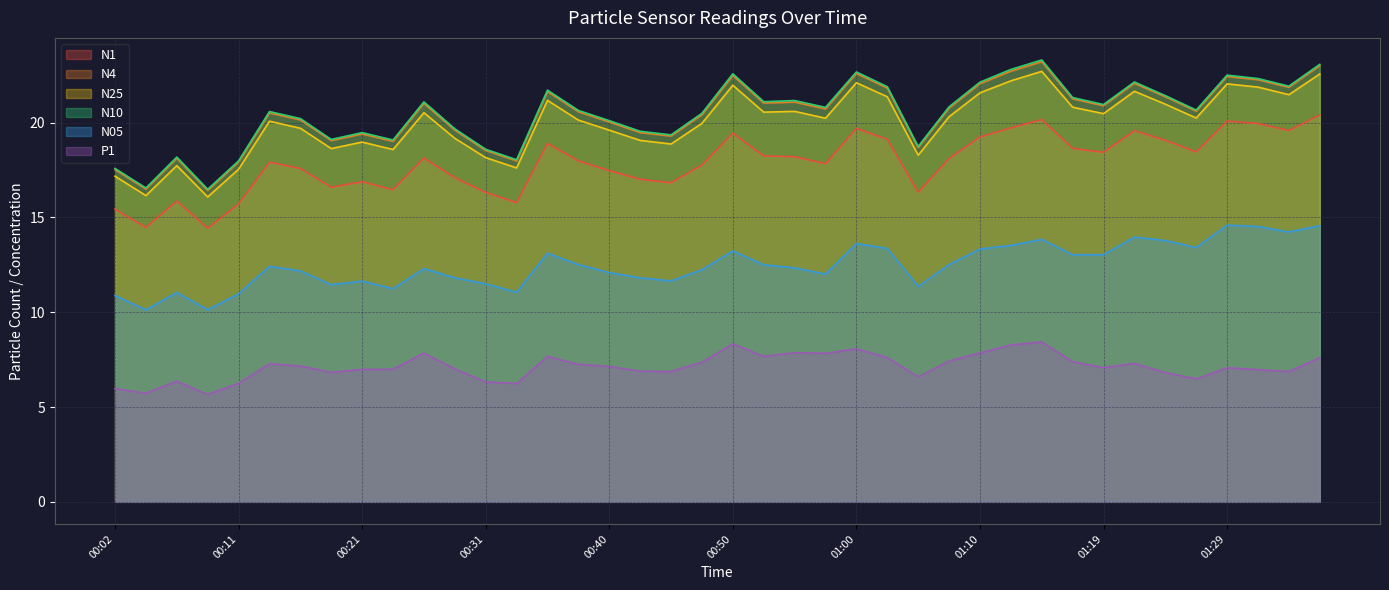

Does the chart display data point markers on the line(s)?

No